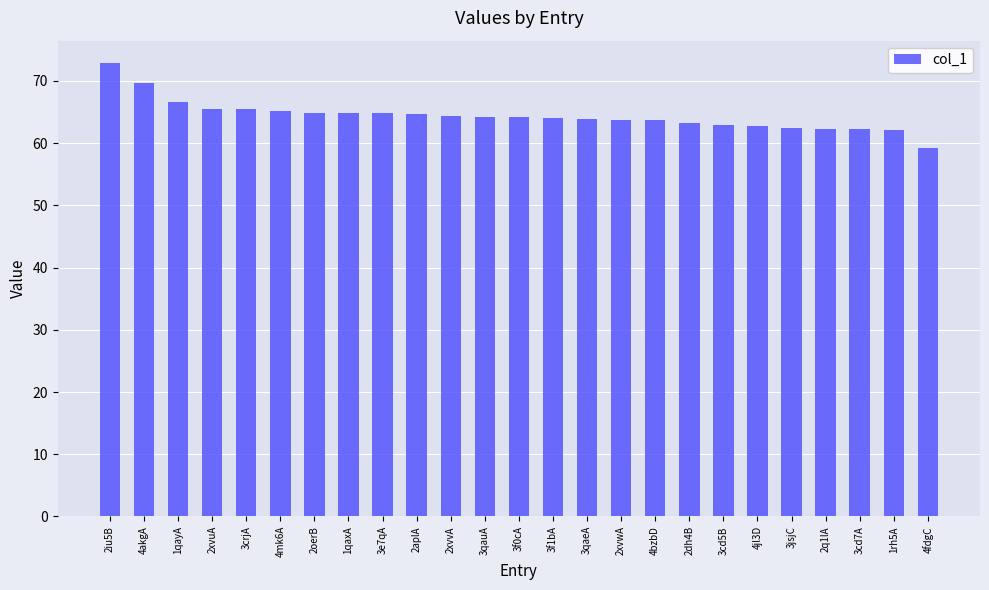

The value at 3e7qA is 93.8. True or false?

False